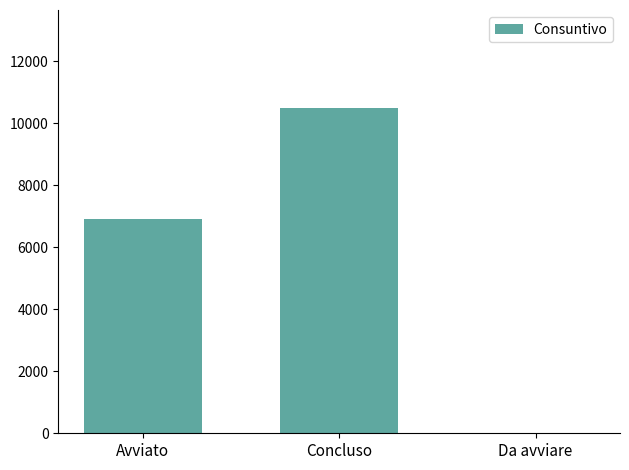

Reading right to left, extract all data points from this chart.

Da avviare=0	Concluso=10500	Avviato=6900